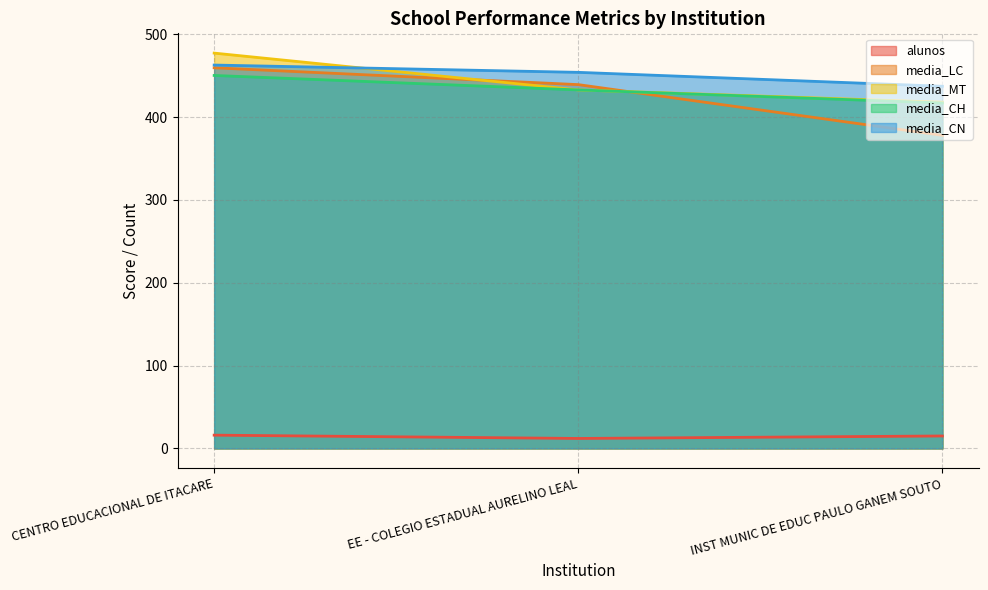

What is the sum of the alunos values at CENTRO EDUCACIONAL DE ITACARE and EE - COLEGIO ESTADUAL AURELINO LEAL?

28.0